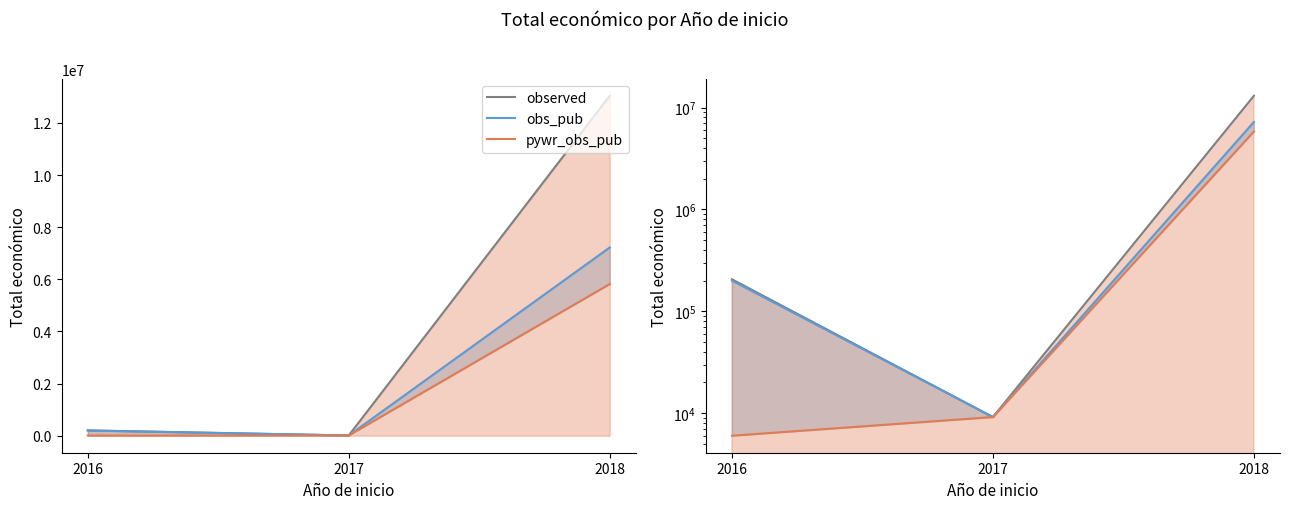

Which category has the lowest value in the obs_pub series?

2017